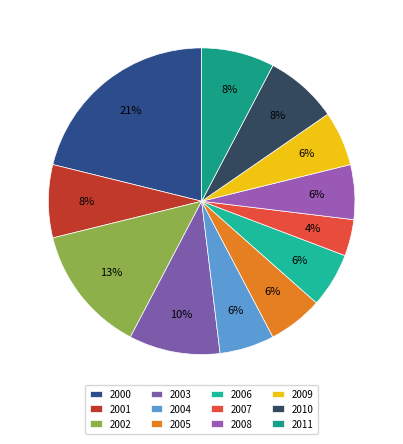

What is the ratio of the value at 2001 to the value at 2008?

1.3